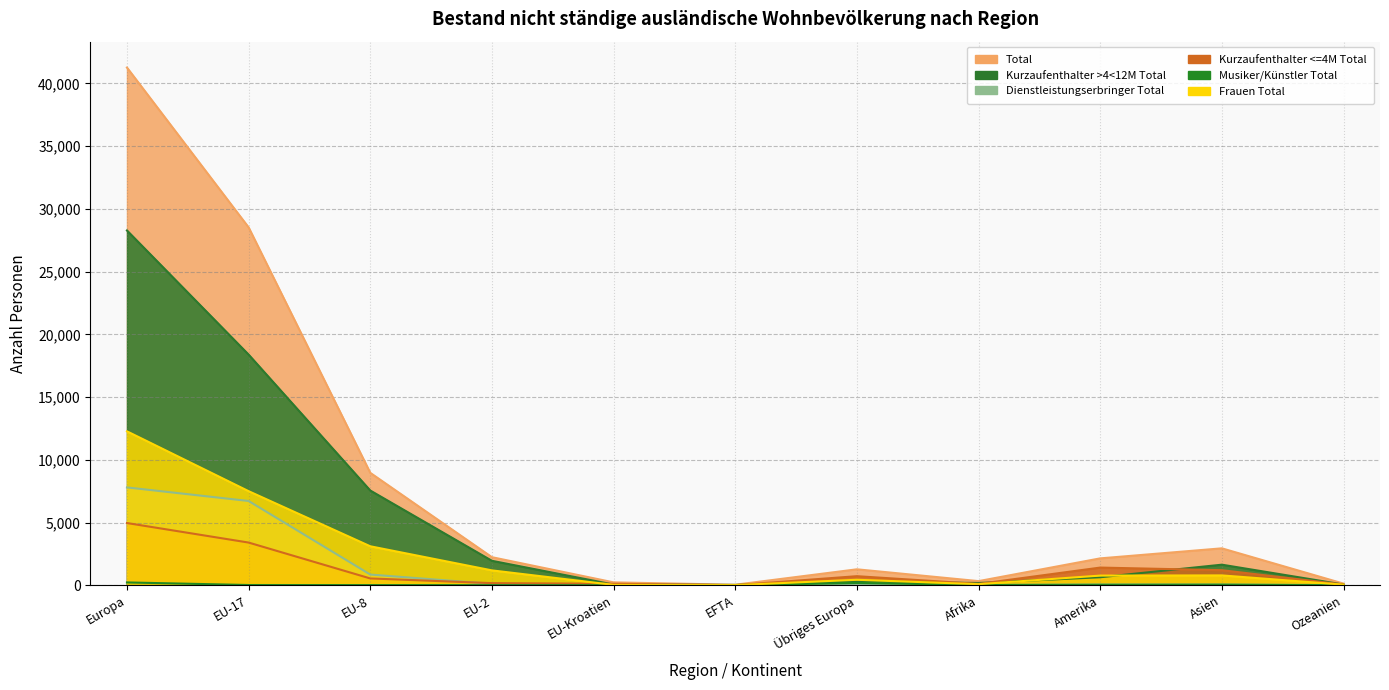

What is the approximate value of Kurzaufenthalter >4<12M Total at EU-8, to the nearest 50?

7550